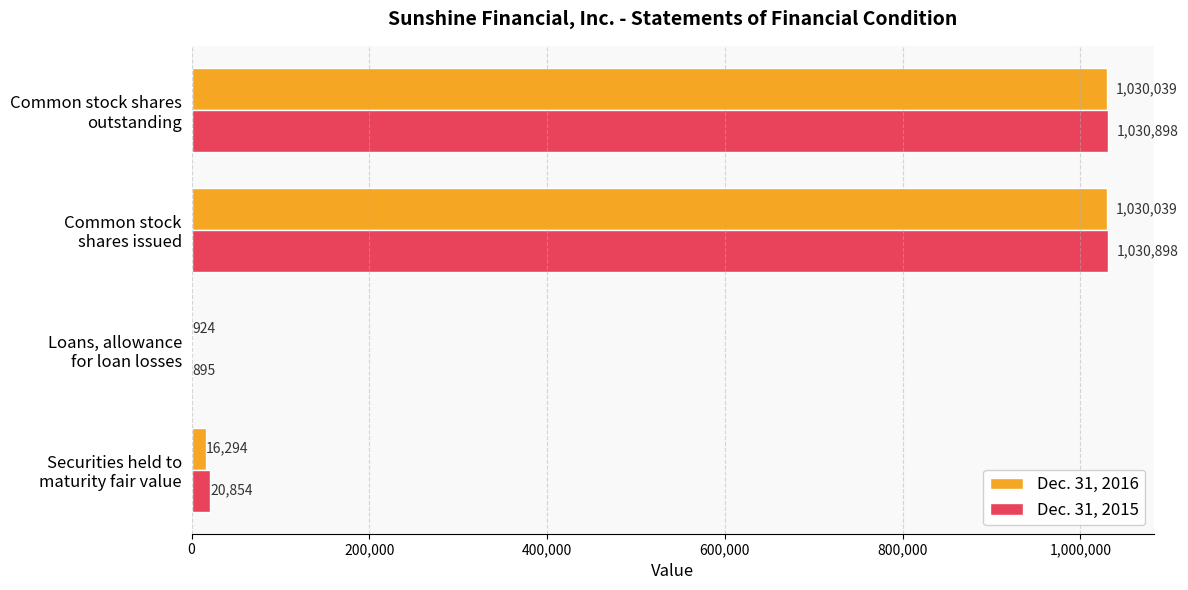

Which series has the largest total across all categories?

Dec. 31, 2015